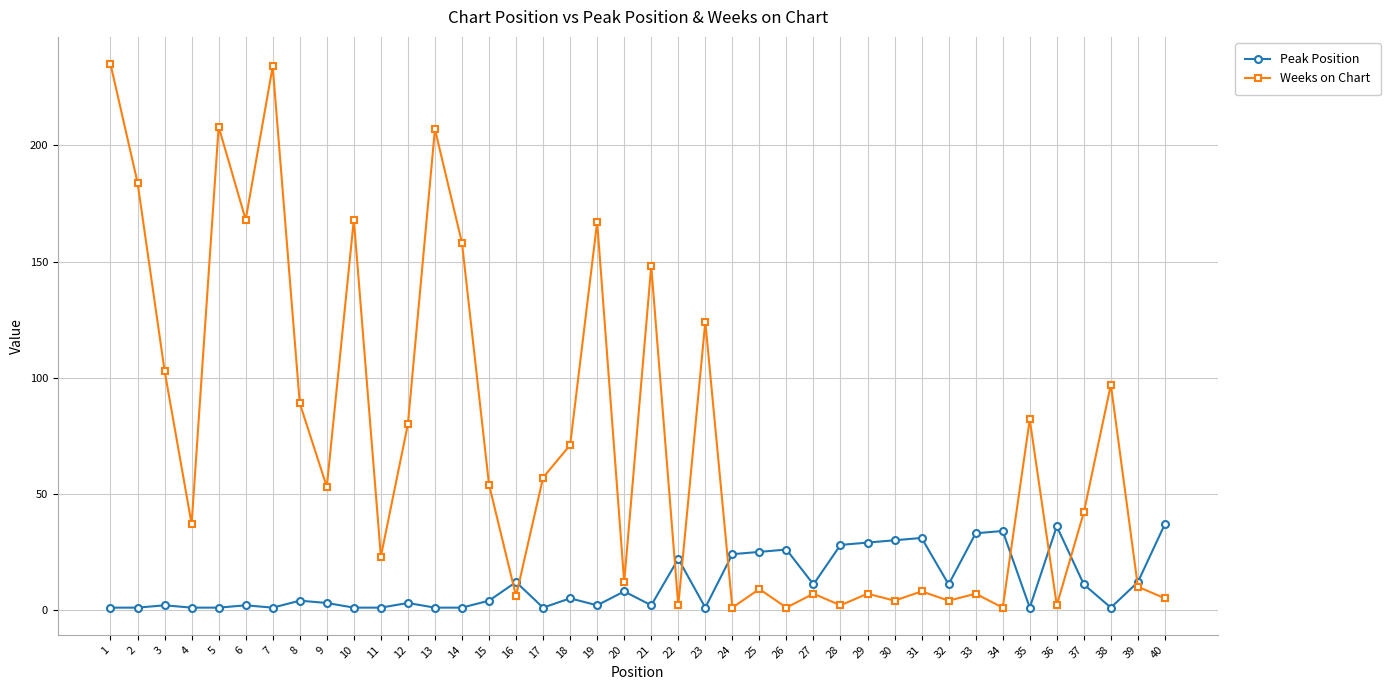

How many intersections are there between Weeks on Chart and Peak Position?

9